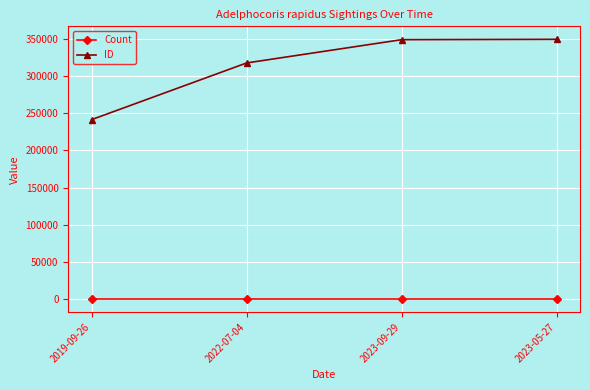

Which series has the largest range (max minus min)?

ID